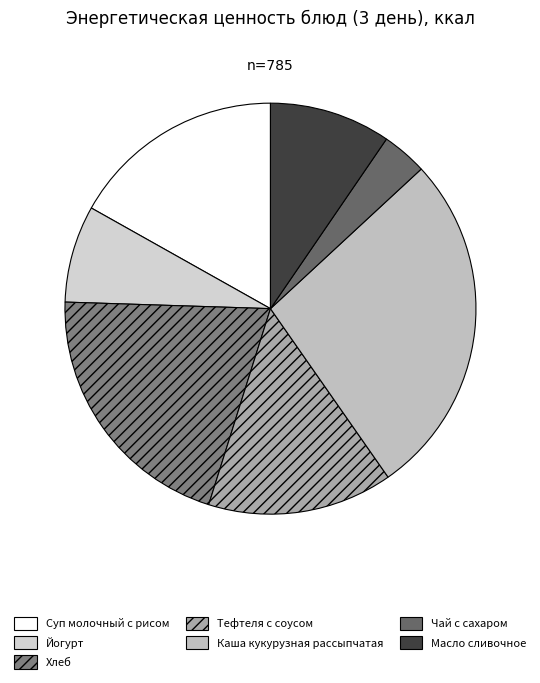

To the nearest percent, what is the difference between the largest and smallest slice percentages?

24%